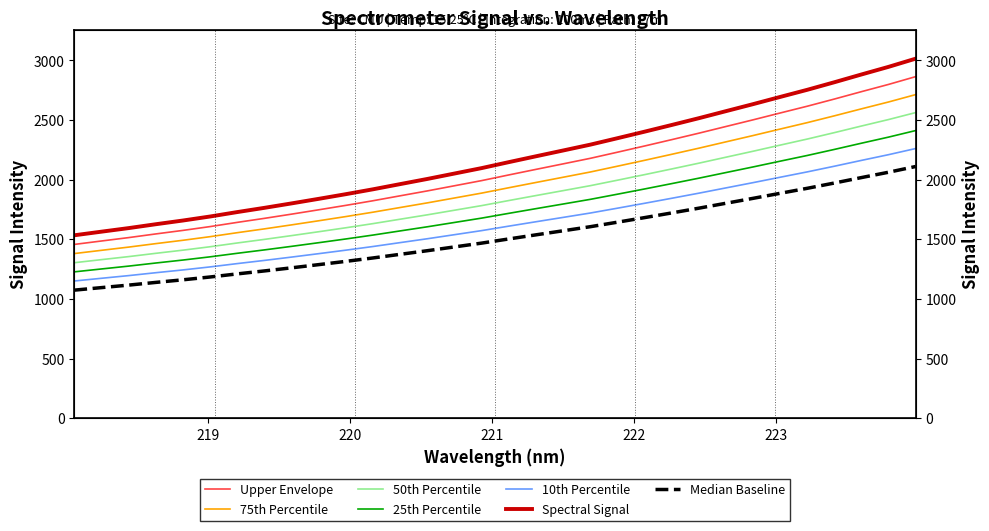

How many values exceed 2040?

16